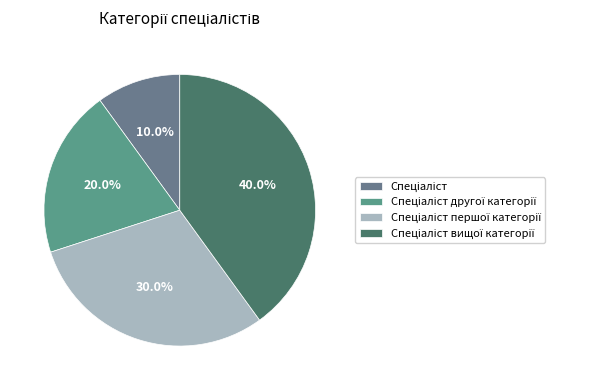

To the nearest percent, what is the difference between the largest and smallest slice percentages?

30%